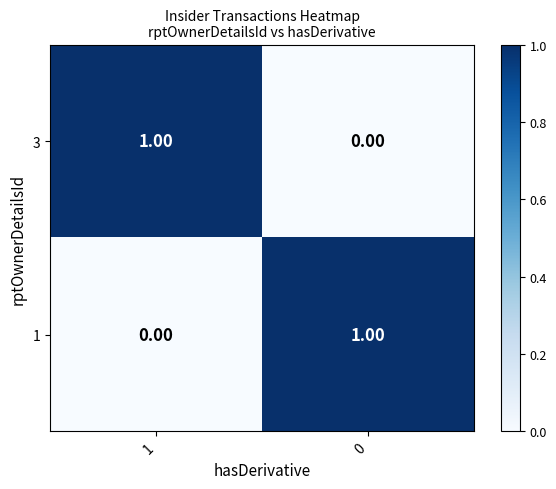

Is the value of 1 at 1 greater than the value of 3 at 1?

No